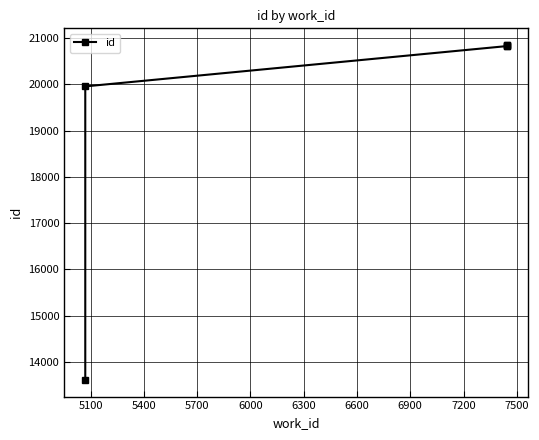

How many data points are above 20834?

2